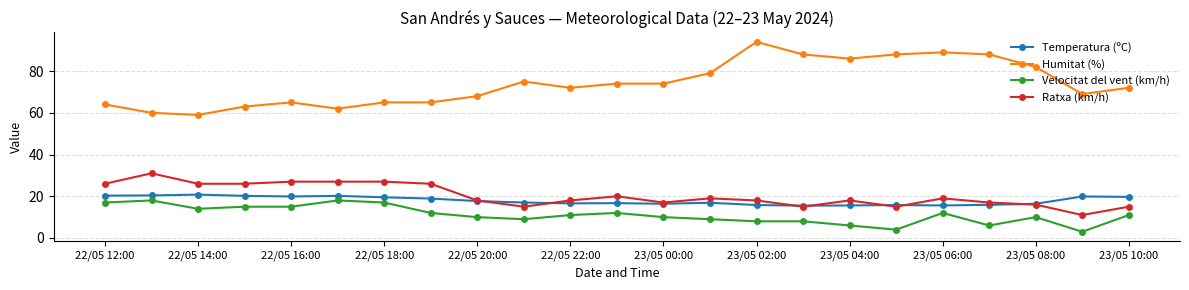

How many series are shown in this chart?

4